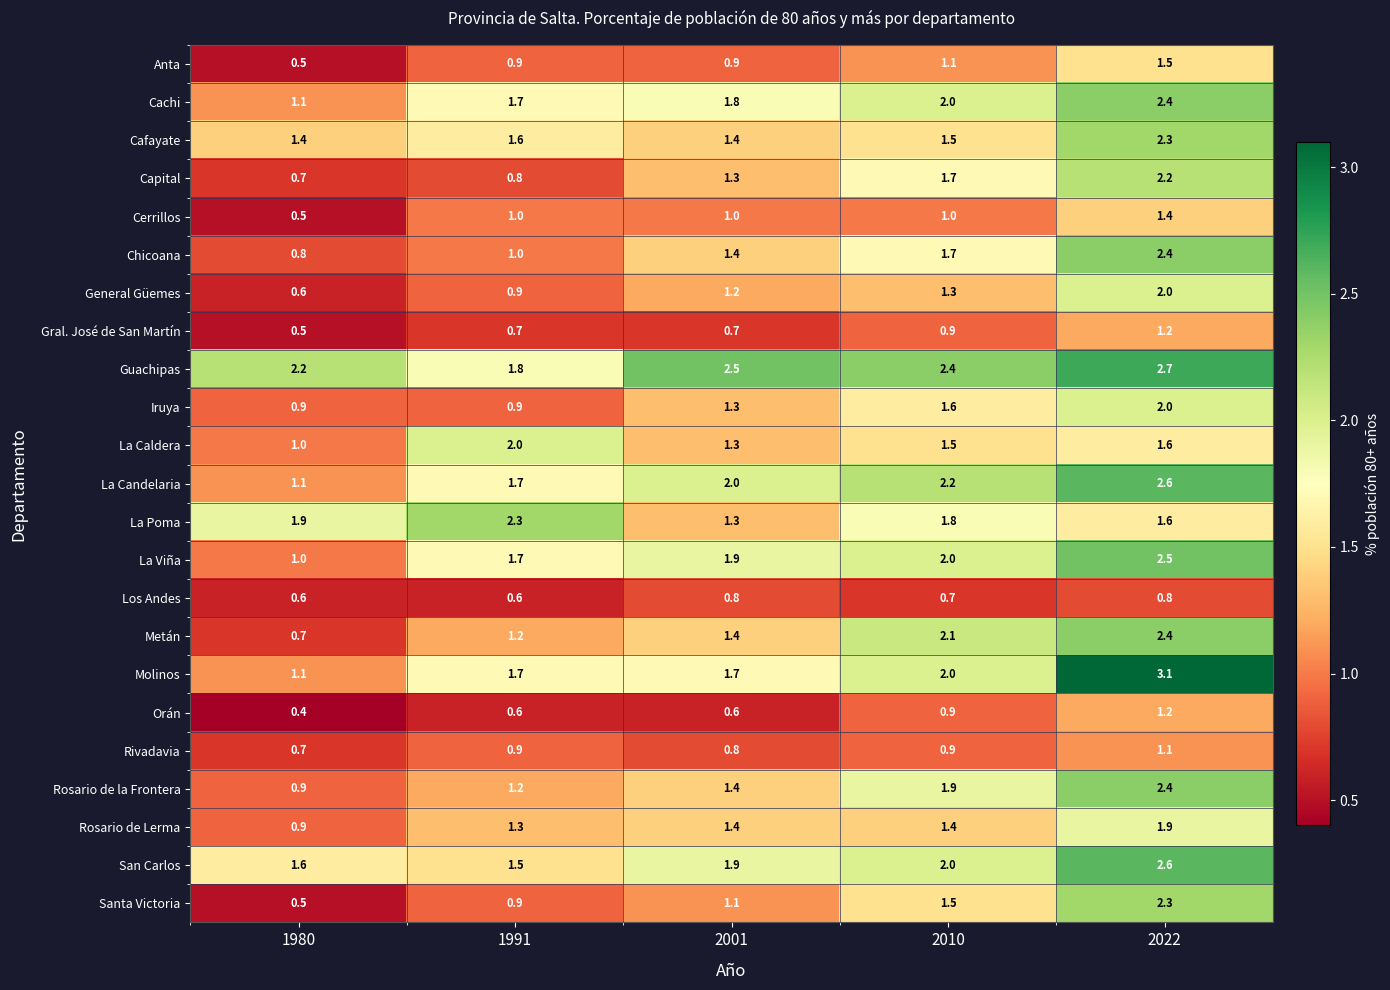

The Rosario de Lerma series shows 1.9 at 2022. True or false?

True